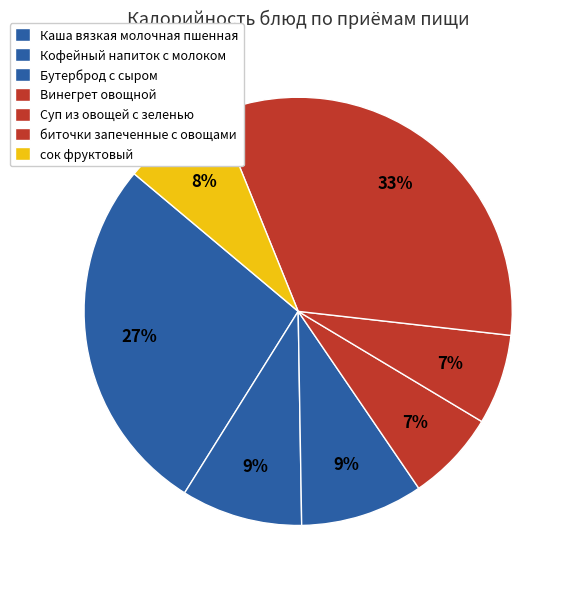

How many slices are in this pie chart?

7